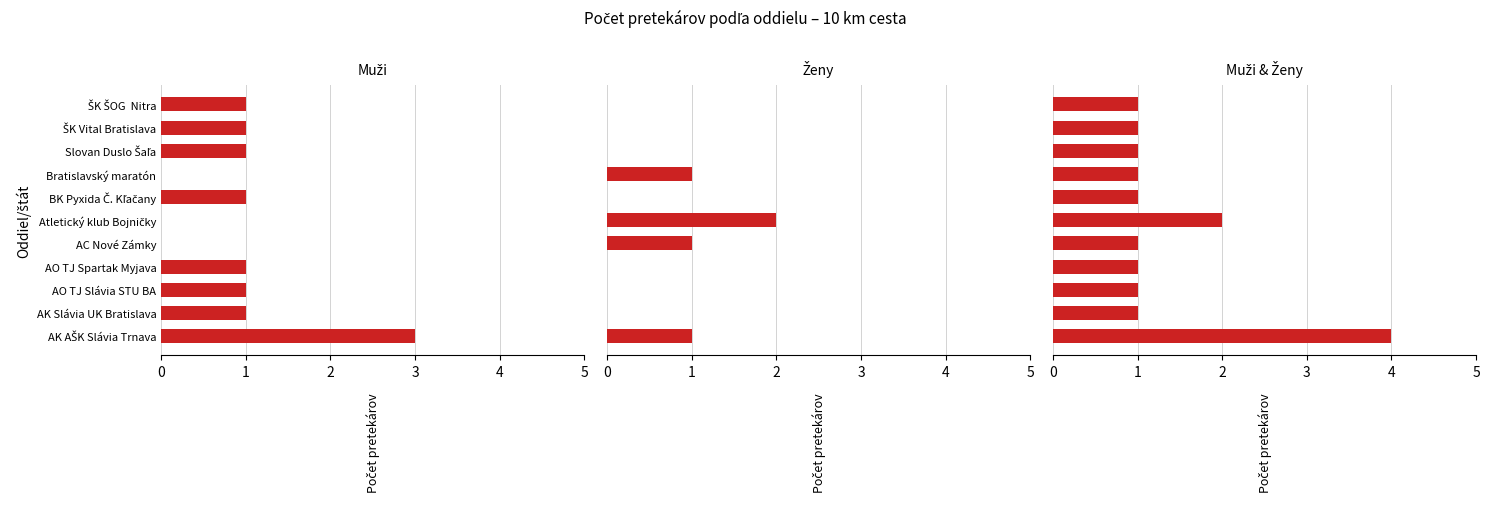

What is the spread (max minus min) of values at Bratislavský maratón?

1